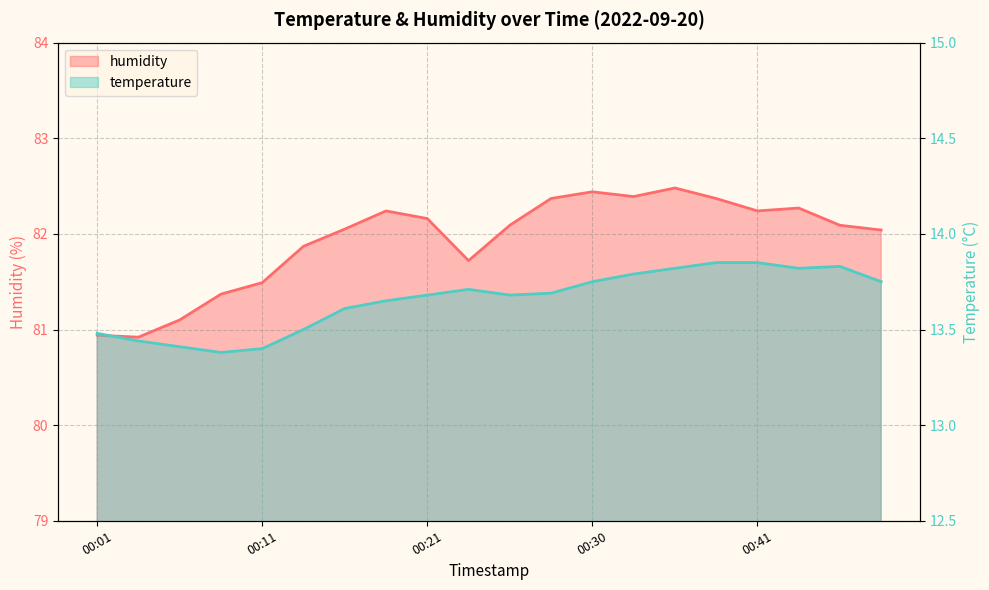

True or false: temperature and humidity cross at least once.

False